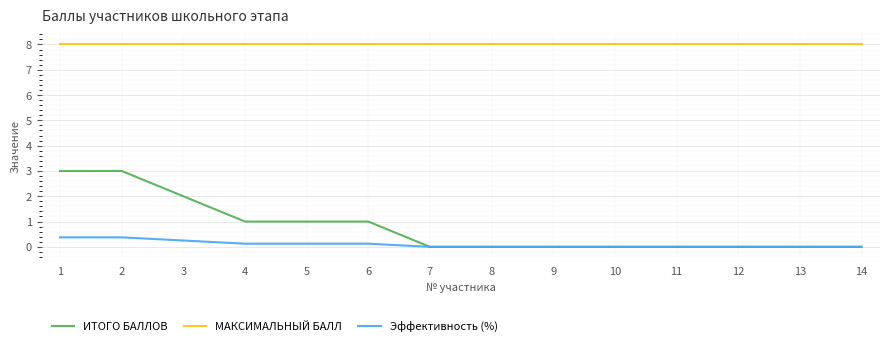

Which series has the largest total across all categories?

МАКСИМАЛЬНЫЙ БАЛЛ